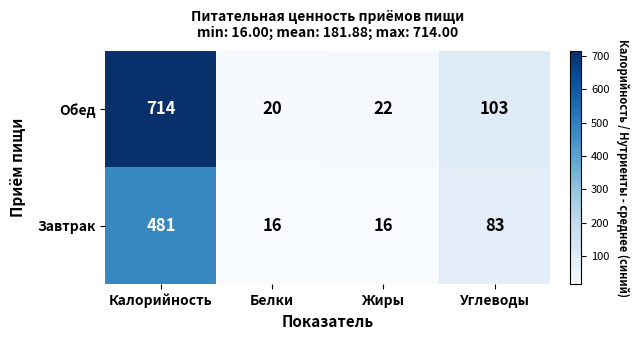

At which category is the sum across all series the highest?

Калорийность